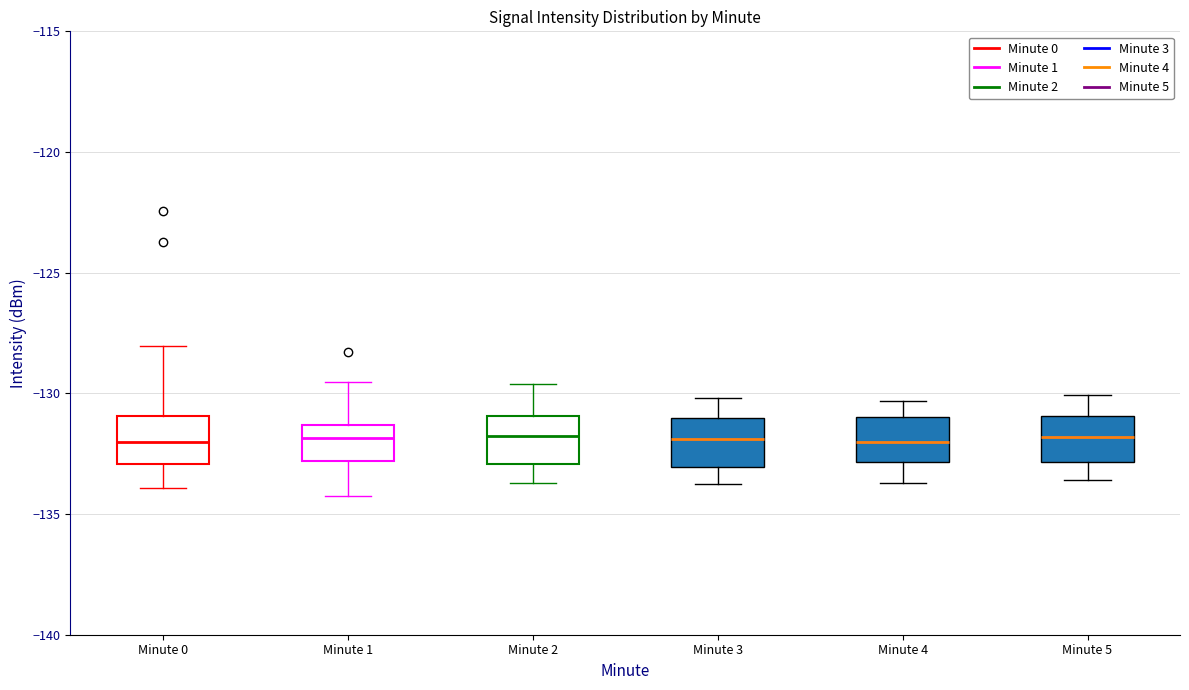

Reading left to right, read every box against the y-axis: the position of its median line, the range the box covers, and the ends of its whiskers. The values are not printed on the chart, so give them approximately, as read against the axis.

Minute 0: median -132.0, box -133.0 to -131.0, whiskers -134.0 to -128.0
Minute 1: median -132.0, box -133.0 to -131.5, whiskers -134.5 to -129.5
Minute 2: median -132.0, box -133.0 to -131.0, whiskers -133.5 to -129.5
Minute 3: median -132.0, box -133.0 to -131.0, whiskers -133.5 to -130.0
Minute 4: median -132.0, box -133.0 to -131.0, whiskers -133.5 to -130.5
Minute 5: median -132.0, box -133.0 to -131.0, whiskers -133.5 to -130.0